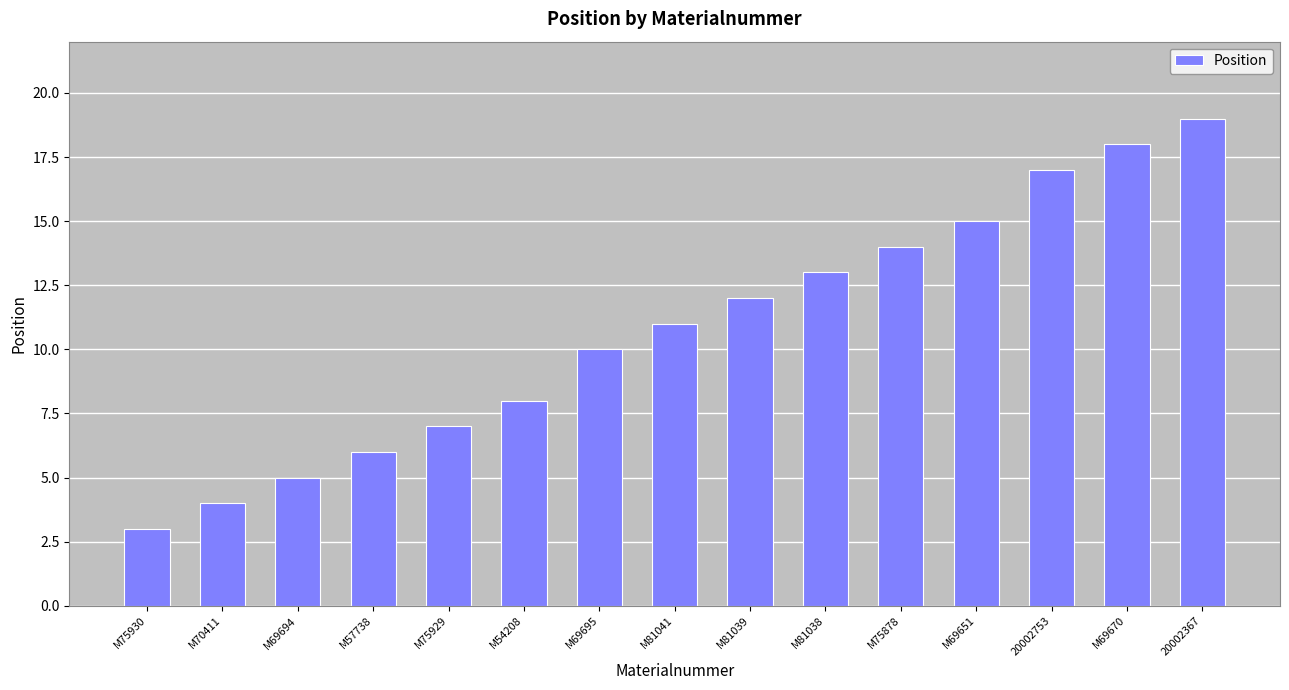

What is the maximum value shown in the chart?

19